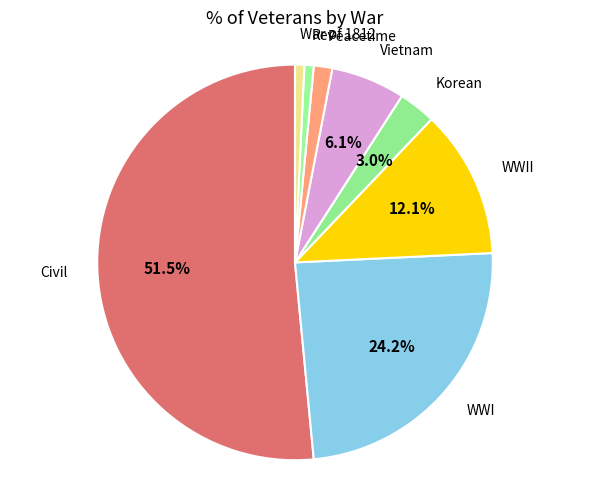

Which slice is the smallest?

Rev